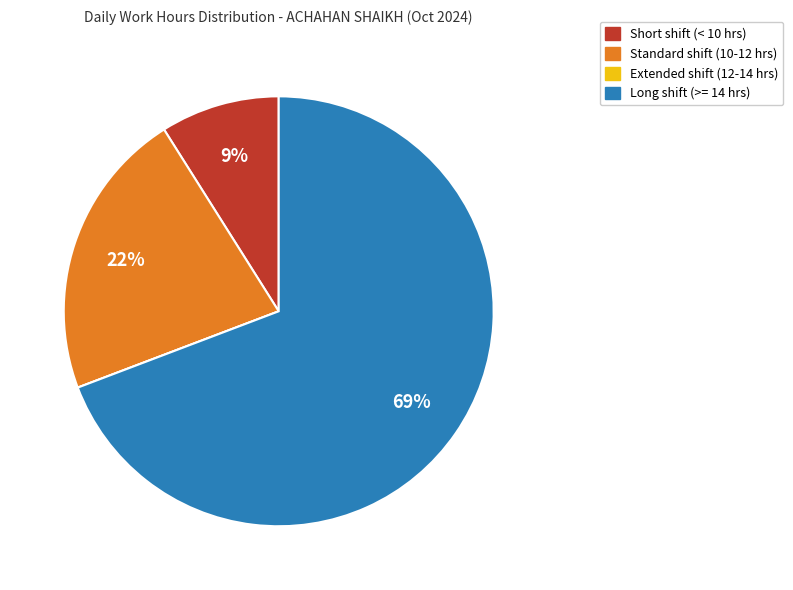

To the nearest percent, what is the difference between the largest and smallest slice percentages?

69%